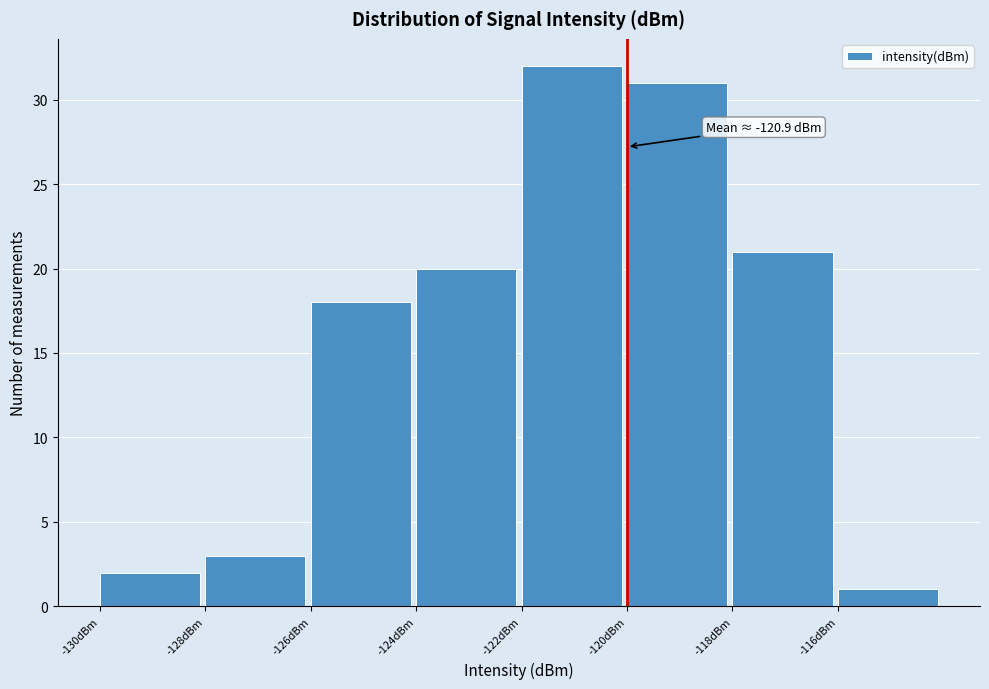

Over which range of the x-axis is the bar tallest?

-122 to -120